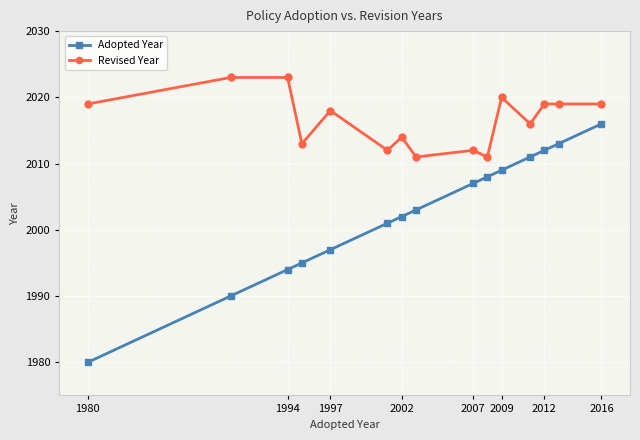

Count the number of categories in the chart.

15